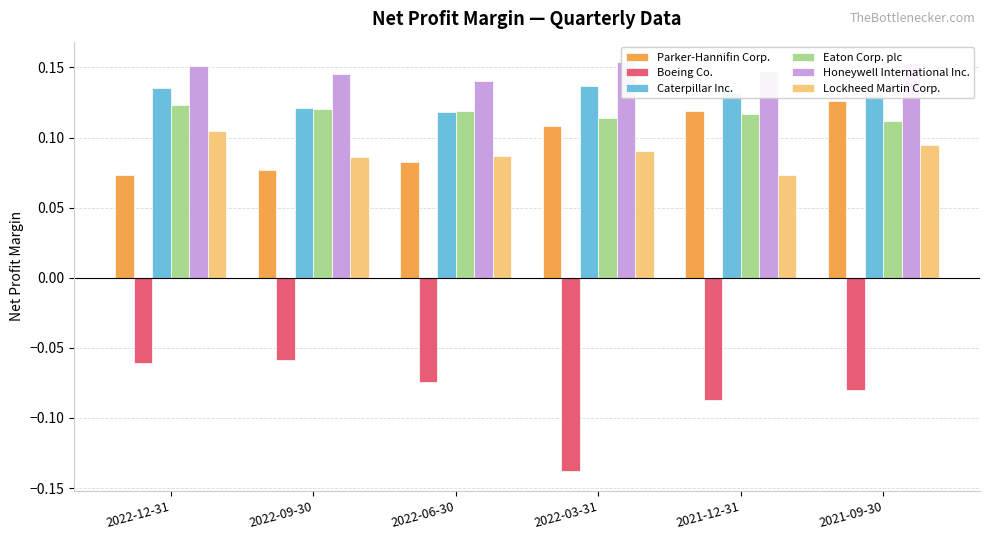

Which series has the largest range (max minus min)?

Boeing Co.